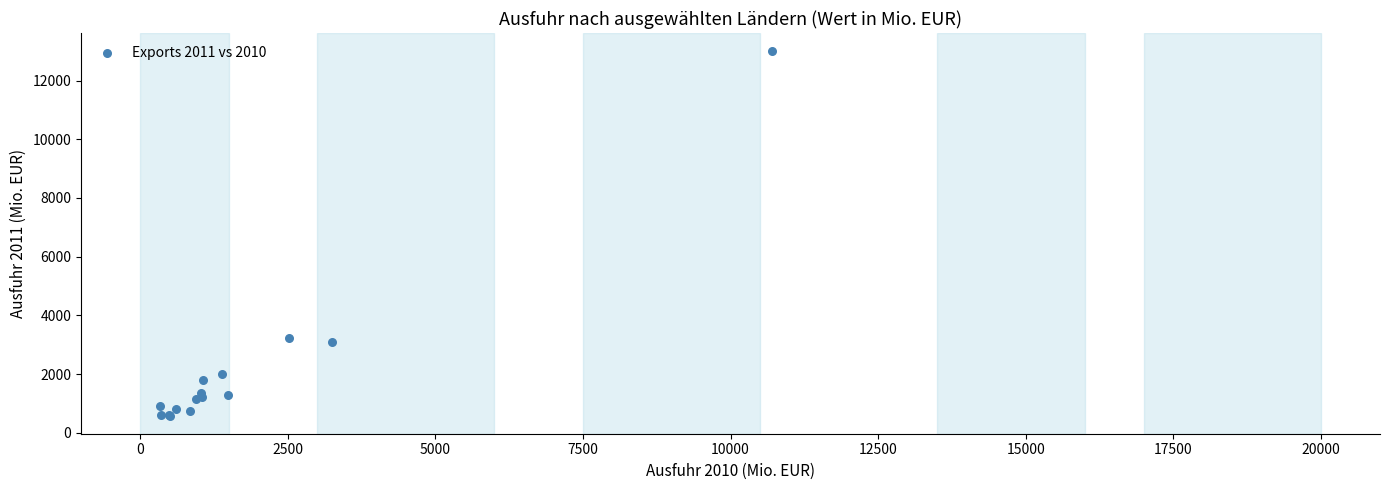

What Y value in the scatter plot is closest to 6793?

3221.3